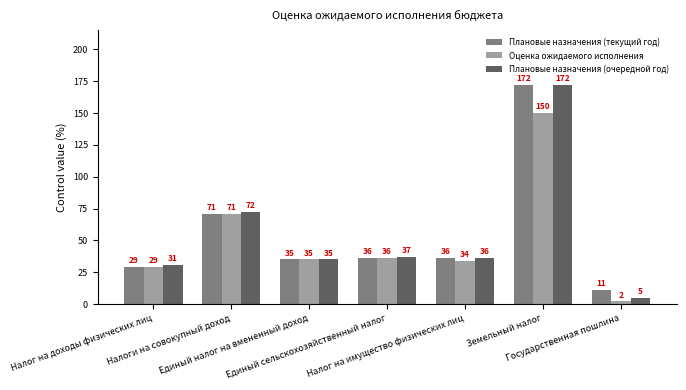

How many distinct data groups are displayed?

3